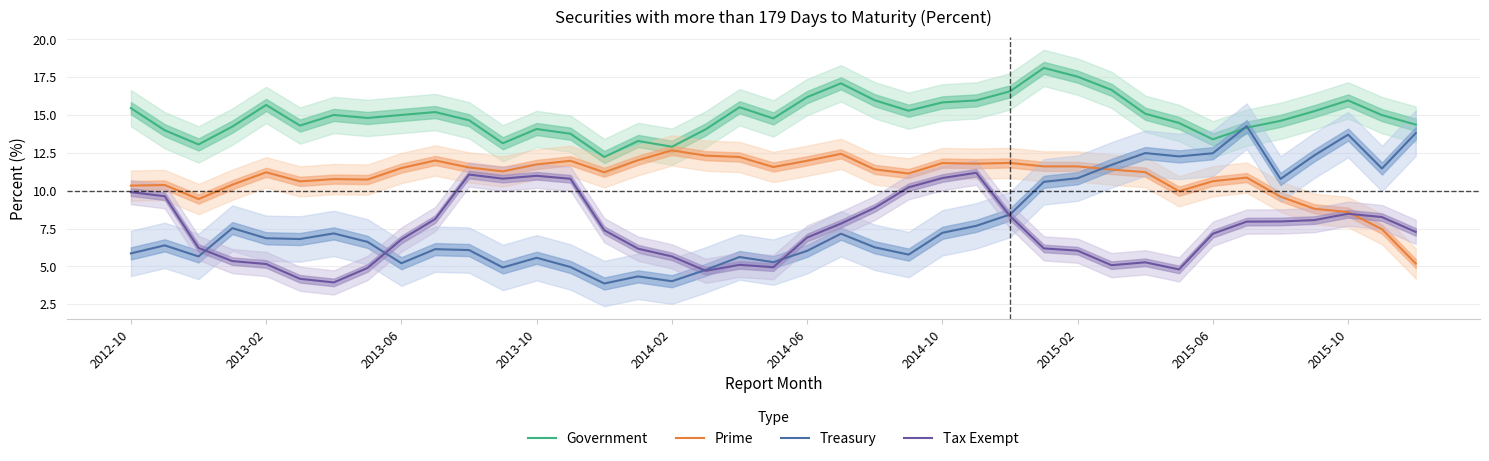

At which label does Prime reach its peak?

2014-02